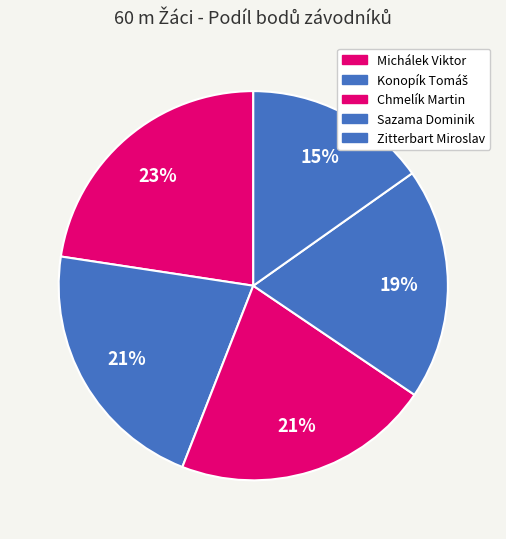

What percentage do Konopík Tomáš and Sazama Dominik together represent?

40.7%